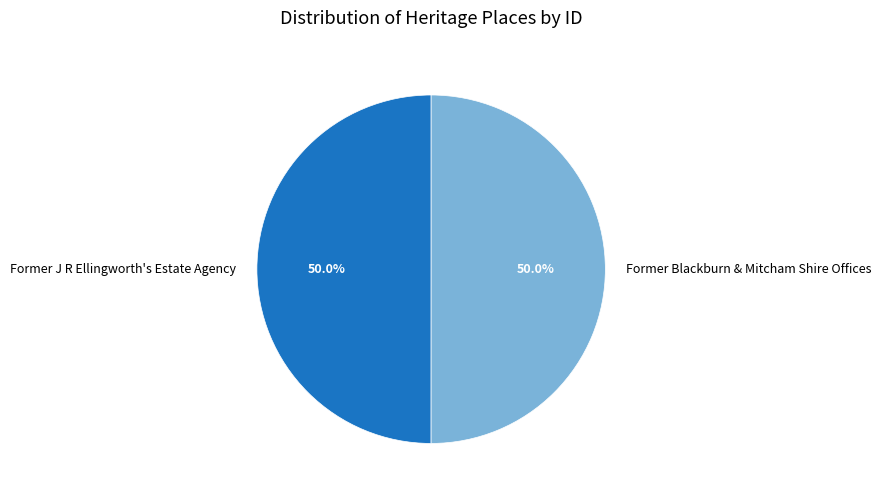

What is the total percentage of Former Blackburn & Mitcham Shire Offices and Former J R Ellingworth's Estate Agency?

100.0%